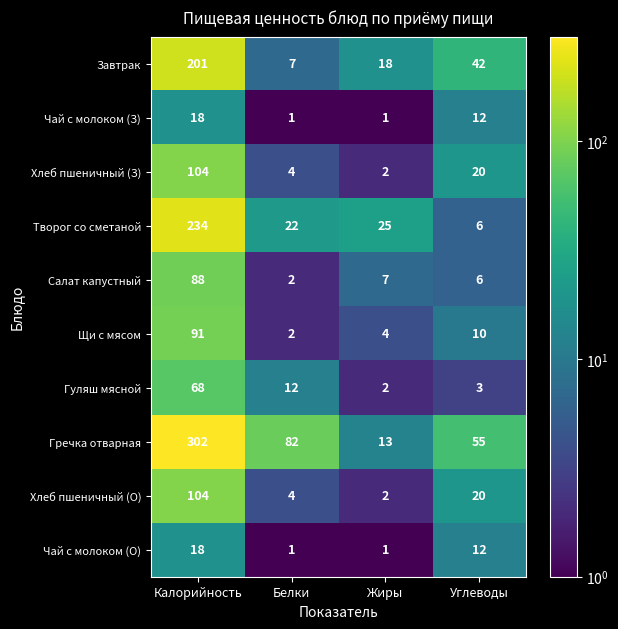

Which series has the largest total across all categories?

Гречка отварная